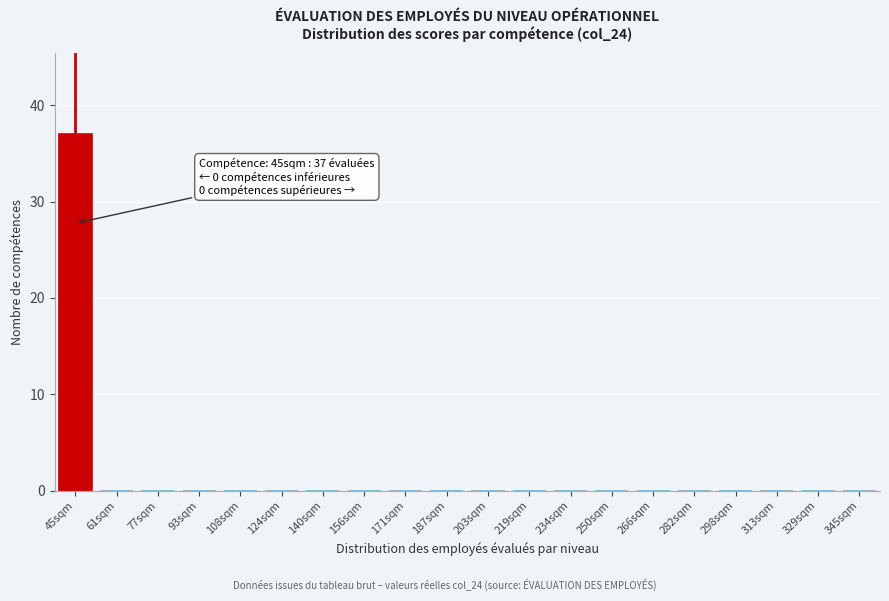

Reading left to right, list all the values displayed in this chart.

45sqm=37	61sqm=0	77sqm=0	93sqm=0	108sqm=0	124sqm=0	140sqm=0	156sqm=0	171sqm=0	187sqm=0	203sqm=0	219sqm=0	234sqm=0	250sqm=0	266sqm=0	282sqm=0	298sqm=0	313sqm=0	329sqm=0	345sqm=0